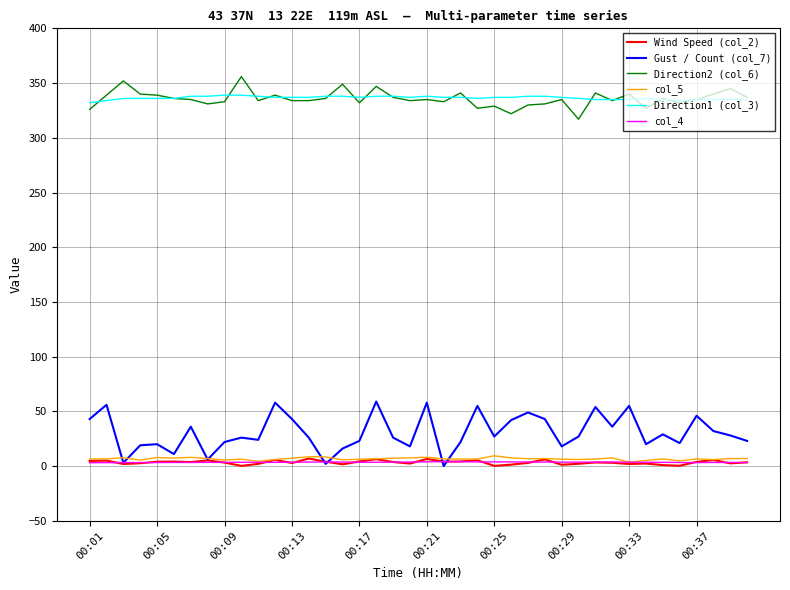

True or false: col_5 and Direction2 (col_6) intersect in this chart.

False